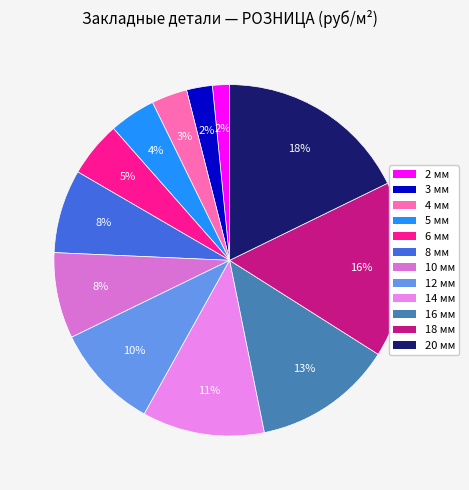

To the nearest percent, what percentage of the pie is 10 мм?

8%